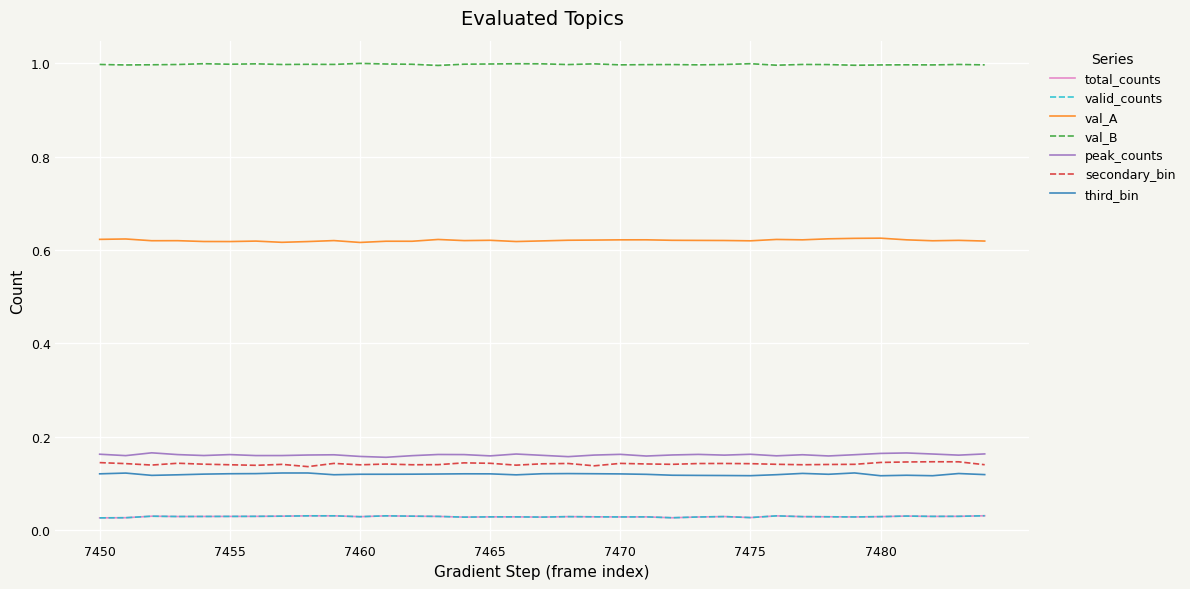

Which series has the largest total across all categories?

val_B